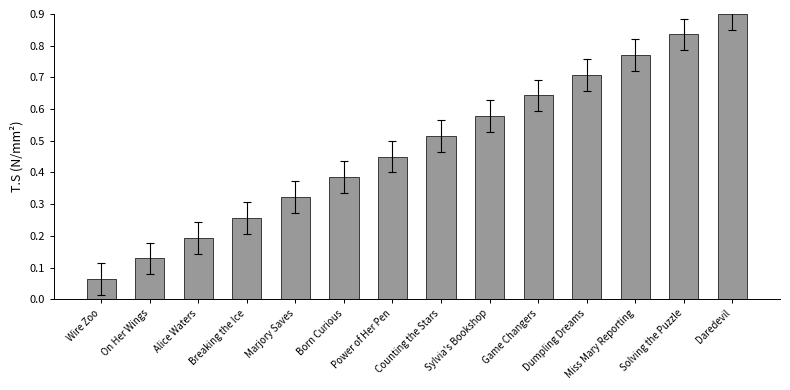

What value does the data have at Daredevil?

0.9